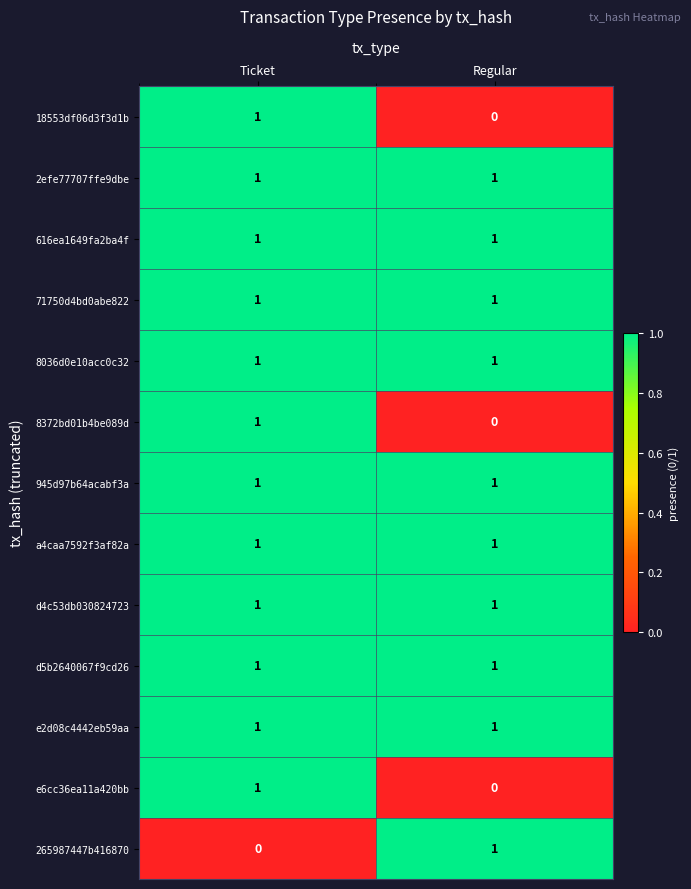

At which label is 18553df06d3f3d1b closest to 0?

Regular